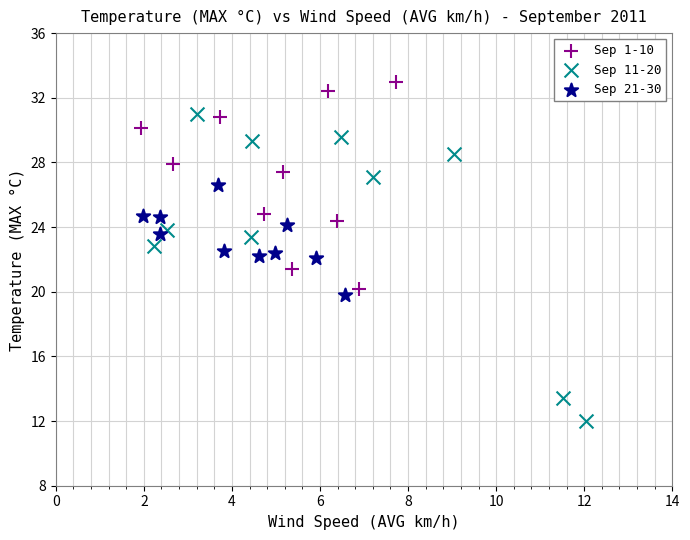

What are all the series names shown in the legend?

Sep 1-10, Sep 11-20, Sep 21-30